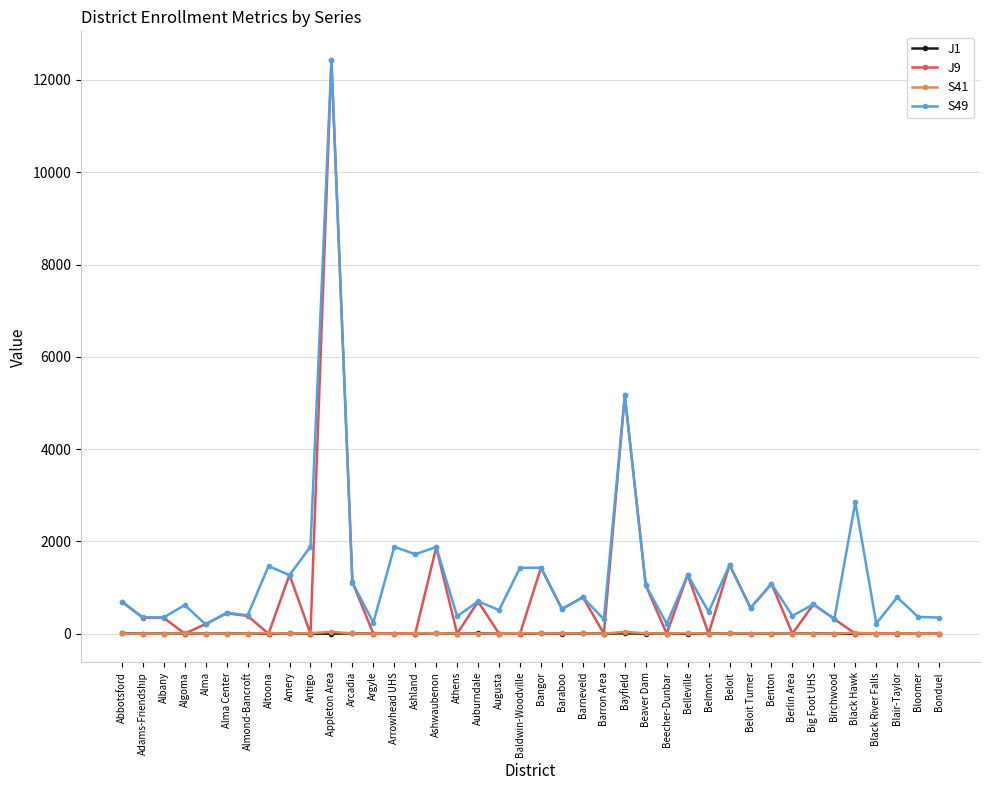

What is the label of the 32nd point from the right?

Amery